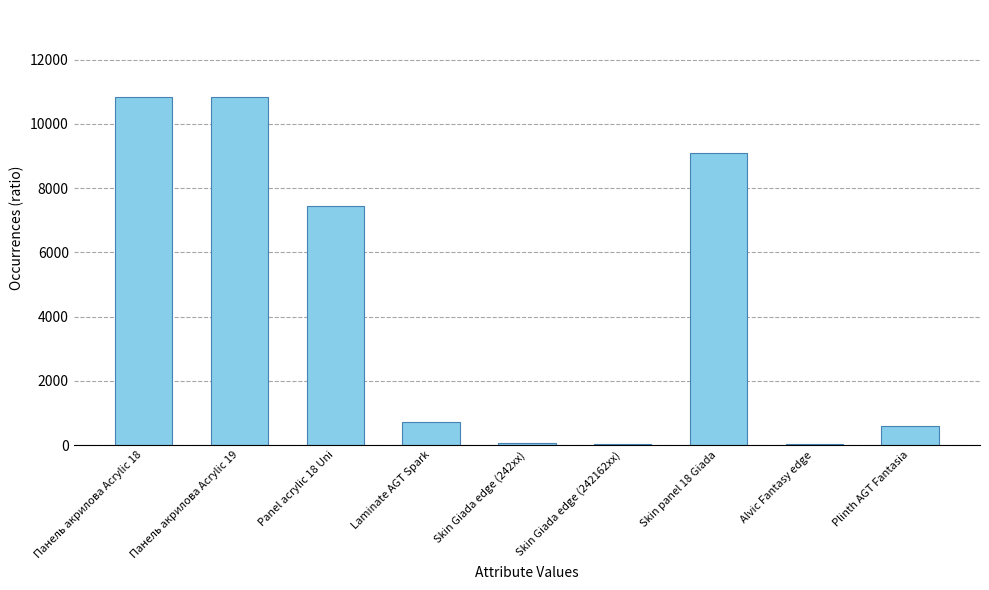

Is it true that the value at Панель акрилова Acrylic 18 is 16268.1?

False